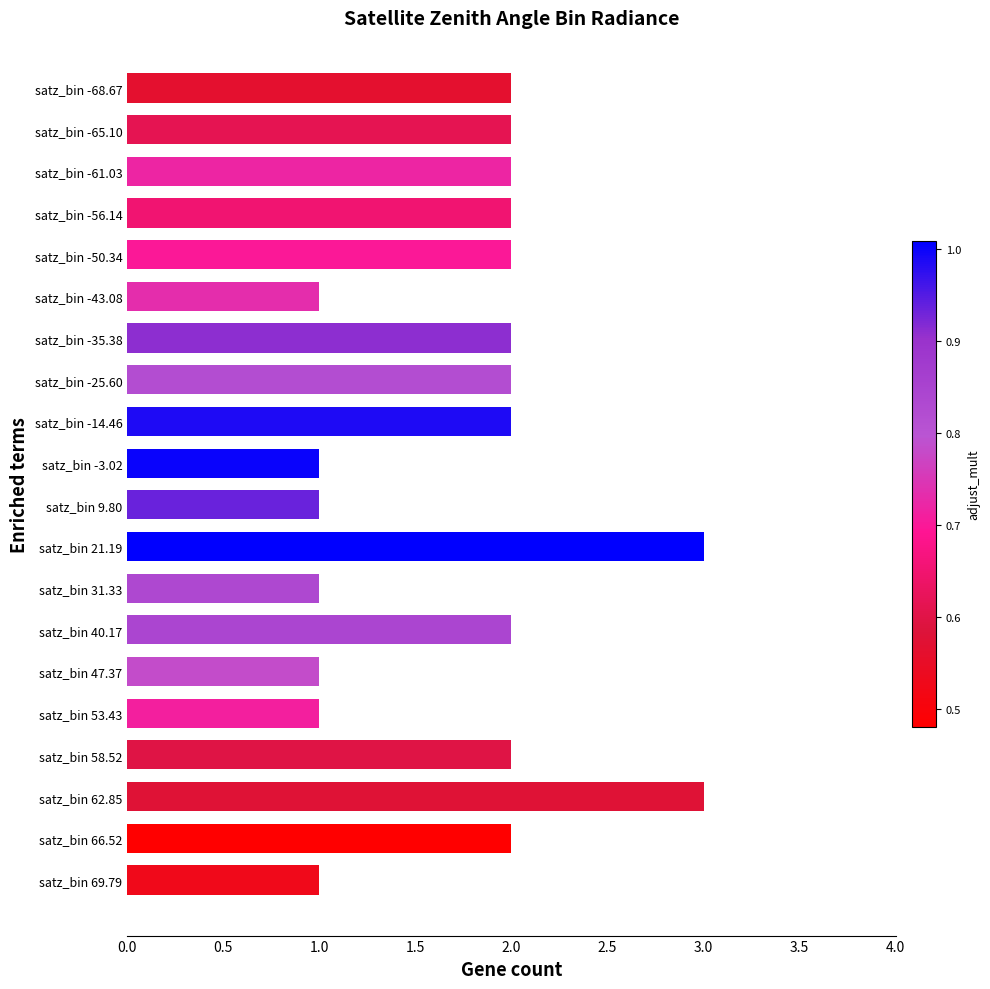

How many categories are shown in the chart?

20